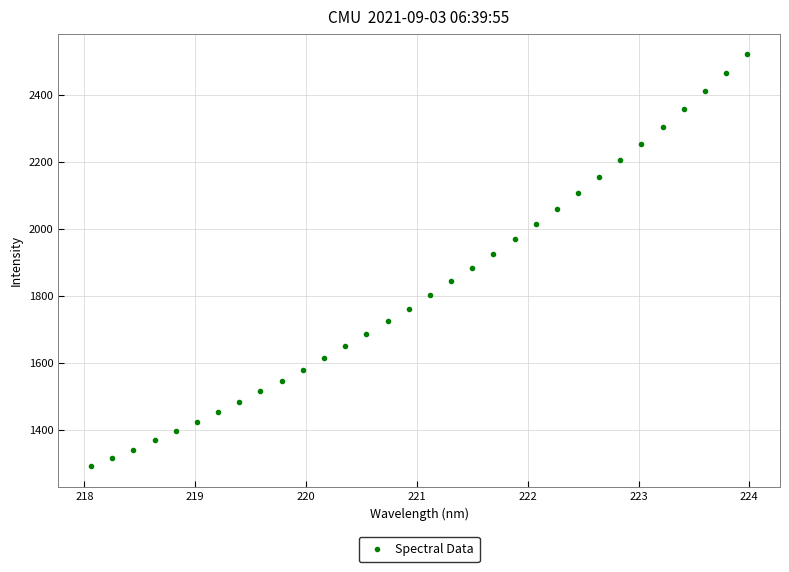

What is the range of X values (max minus min)?

5.9